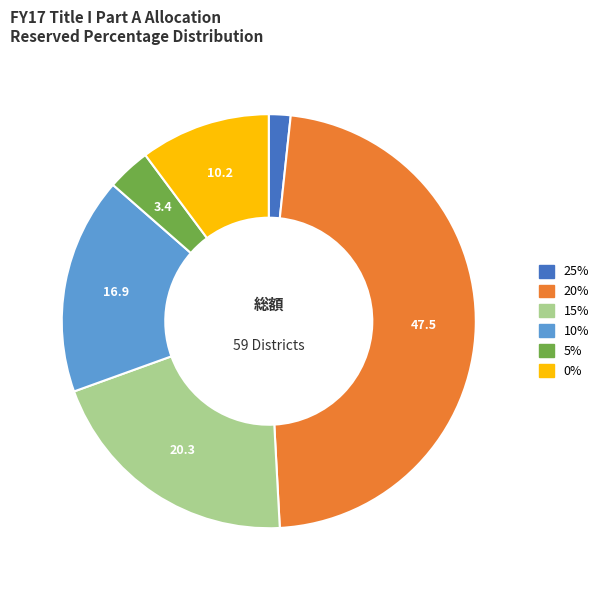

True or false: 0% accounts for 1% of the total.

False